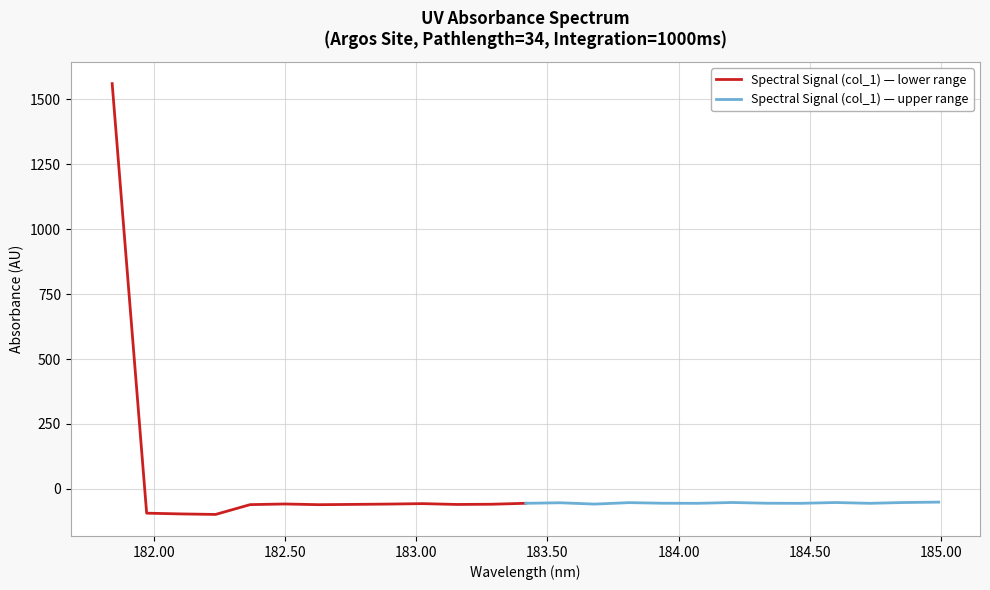

What is the highest value of the Spectral Signal (col_1) — upper range series?

-50.9